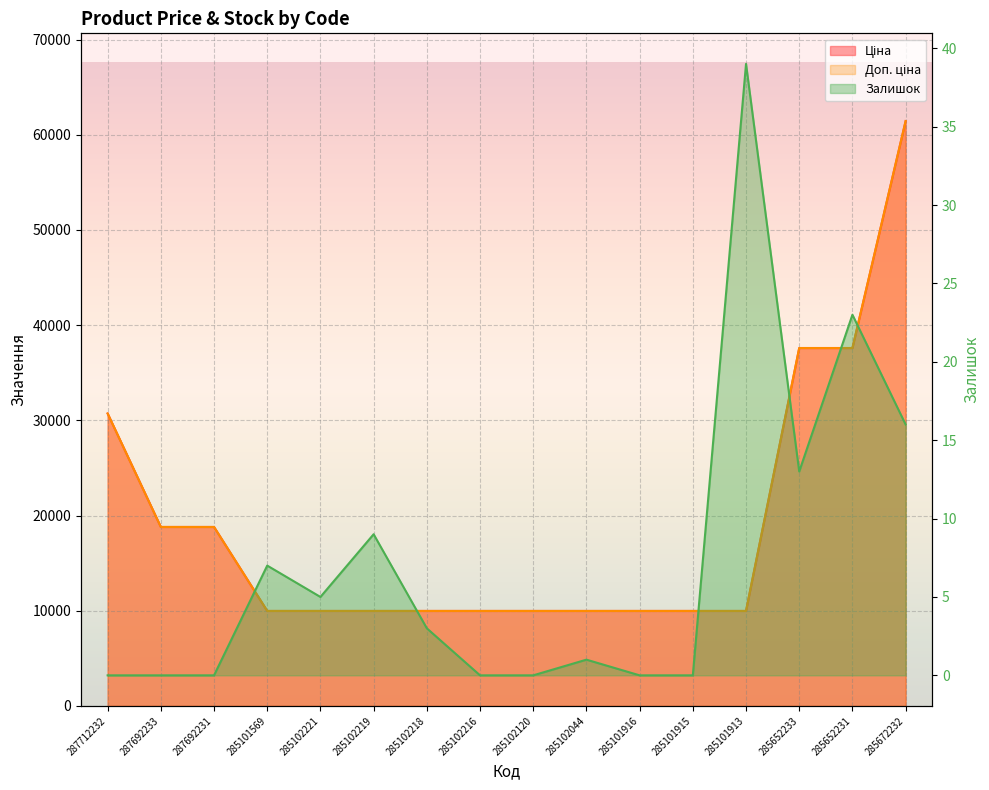

Which series has the widest spread of values?

Ціна